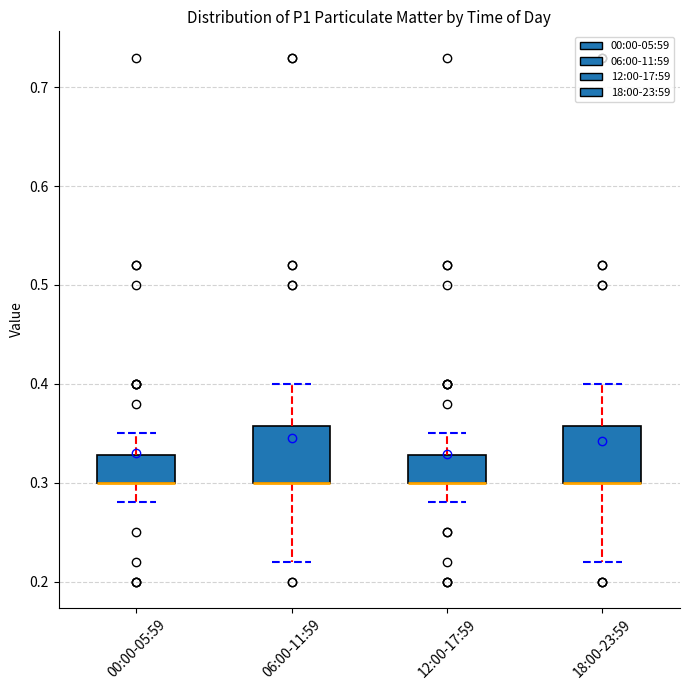

Reading left to right, read every box against the y-axis: the position of its median line, the range the box covers, and the ends of its whiskers. The values are not printed on the chart, so give them approximately, as read against the axis.

00:00-05:59: median 0.30 (drawn on the box's lower edge), box 0.30 to 0.33, whiskers 0.28 to 0.35
06:00-11:59: median 0.30 (drawn on the box's lower edge), box 0.30 to 0.36, whiskers 0.22 to 0.40
12:00-17:59: median 0.30 (drawn on the box's lower edge), box 0.30 to 0.33, whiskers 0.28 to 0.35
18:00-23:59: median 0.30 (drawn on the box's lower edge), box 0.30 to 0.36, whiskers 0.22 to 0.40